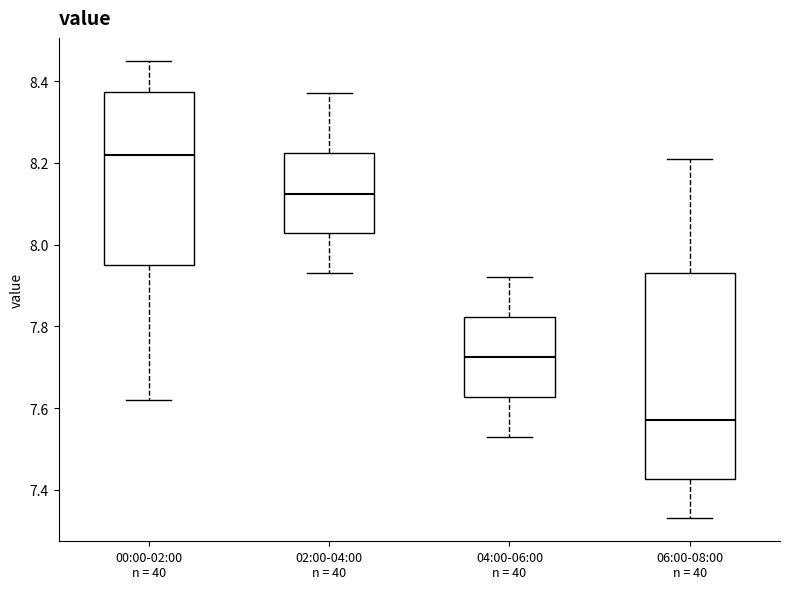

Where does the lower whisker of the box for 00:00-02:00 n = 40 end on the y-axis? The values are not printed on the chart, so give them approximately, as read against the axis.

7.62